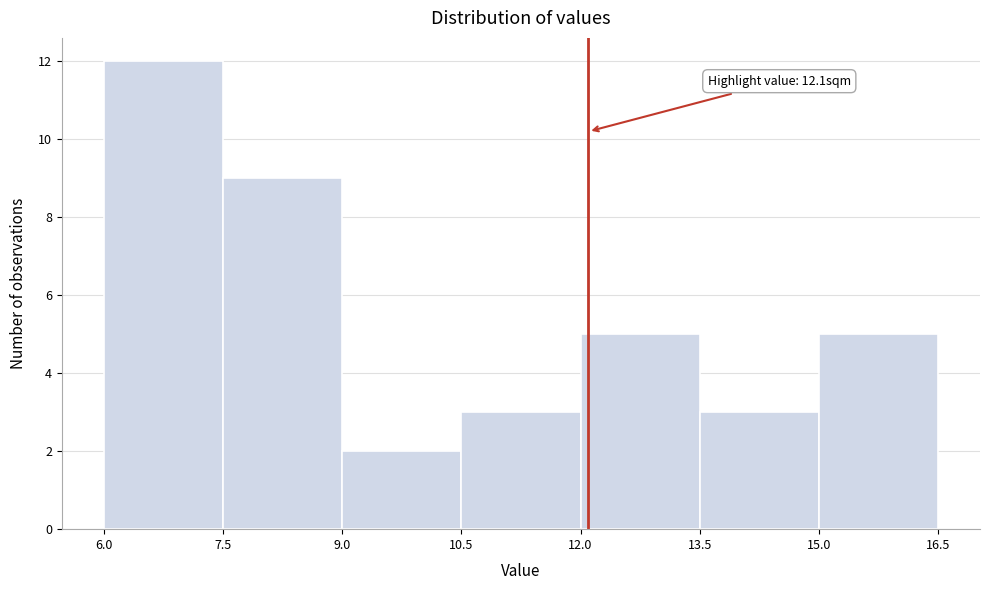

Over which range of the x-axis is the bar tallest?

6.0 to 7.5